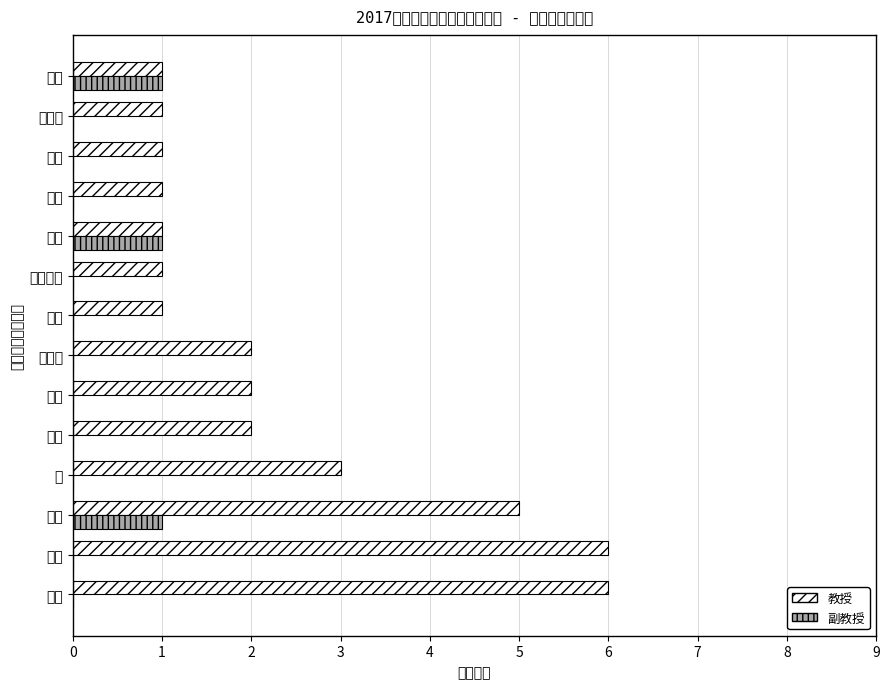

Reading left to right, what are all the values shown in this chart?

教授: 6	6	5	3	2	2	2	1	1	1	1	1	1	1
副教授: 0	0	1	0	0	0	0	0	0	1	0	0	0	1